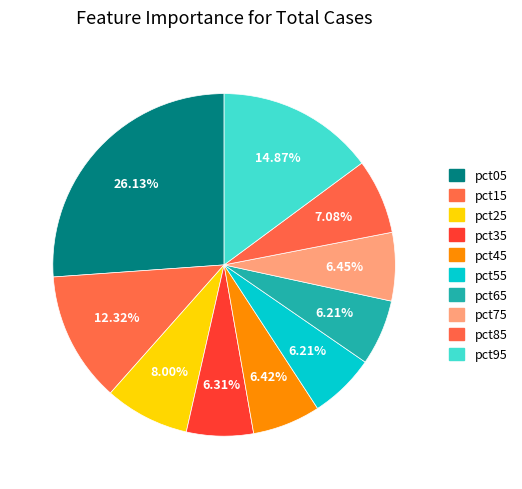

What portion of the pie excludes pct75?

93.5%